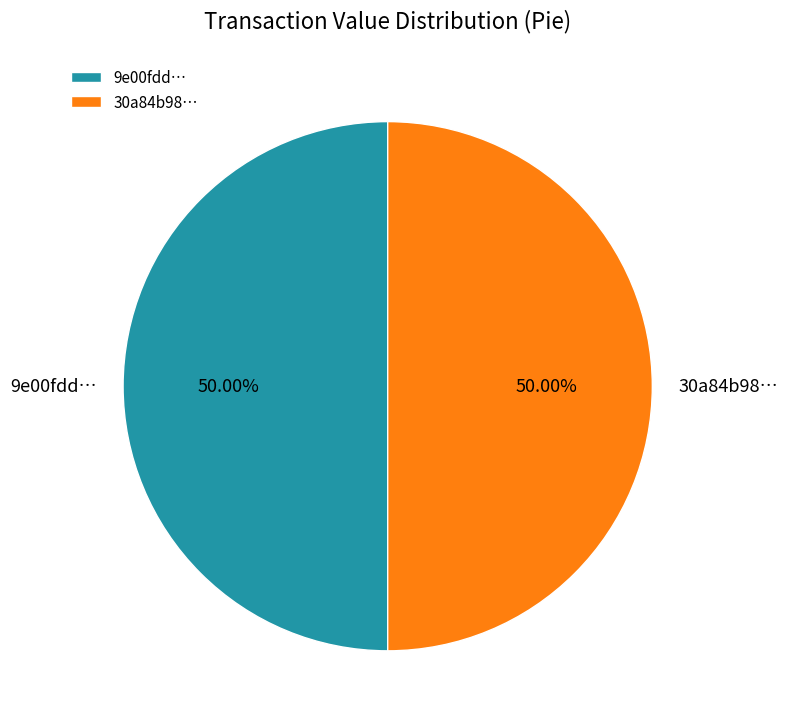

What is the ratio of the value at 9e00fdd… to the value at 30a84b98…?

1.0